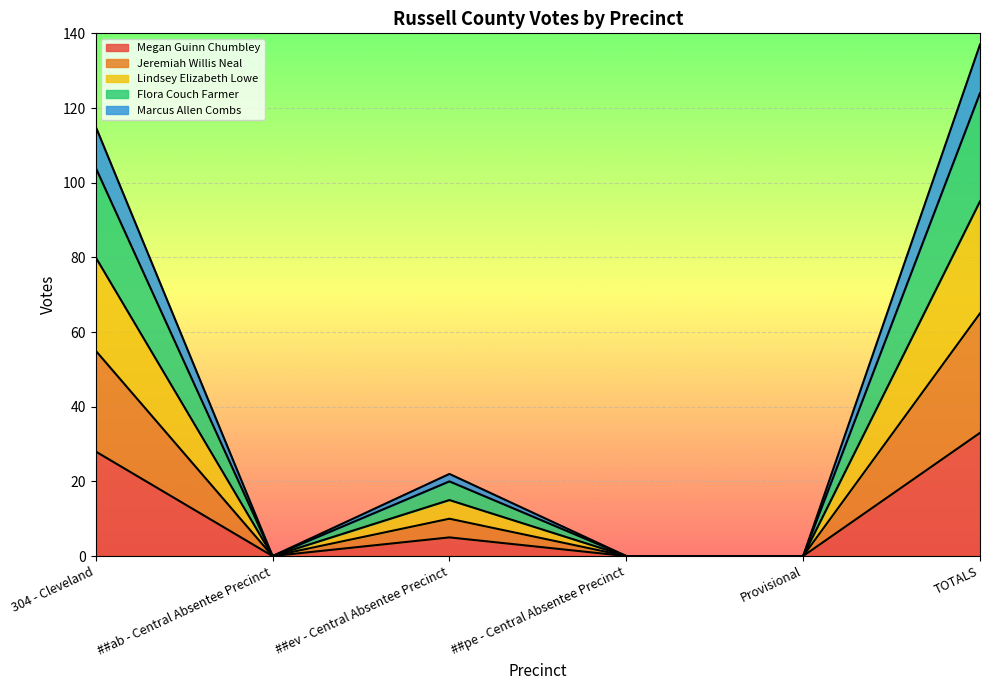

What position from the left is ##pe - Central Absentee Precinct?

4